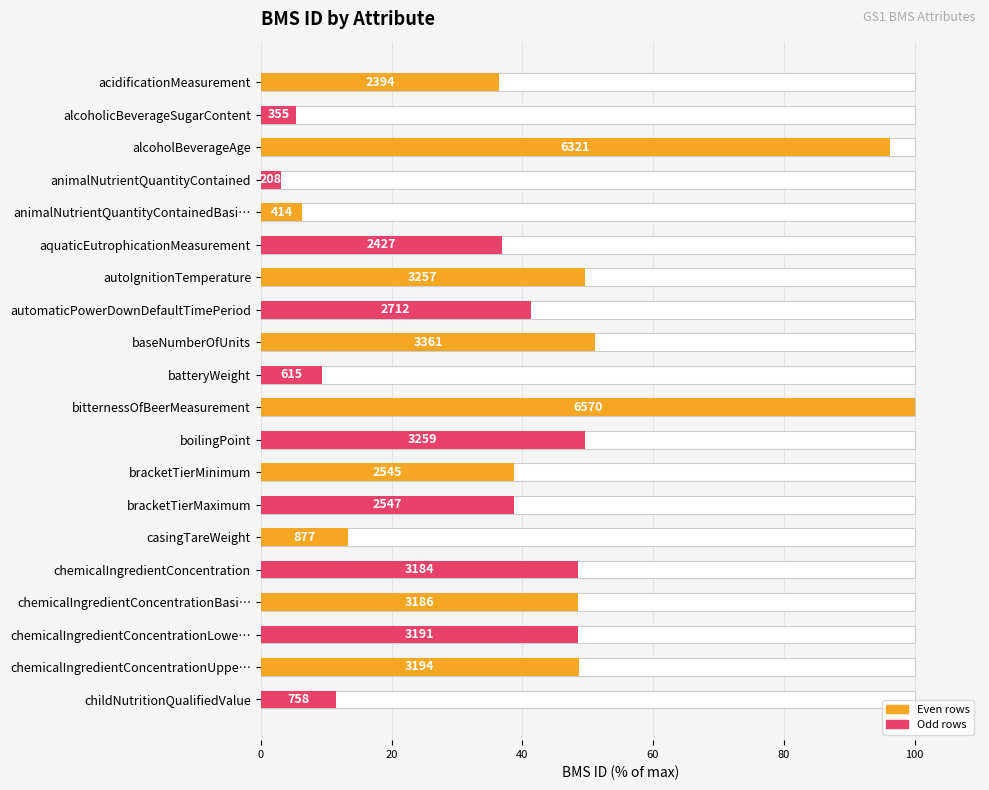

The chart shows a value of 80.5 at chemicalIngredientConcentration. True or false?

False